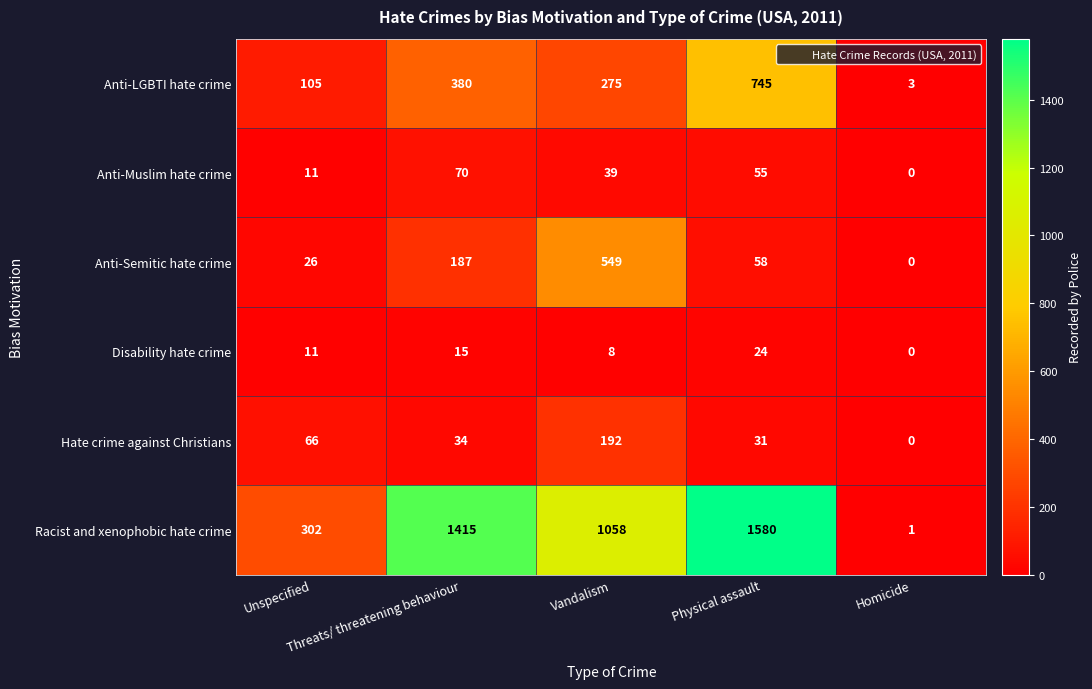

Rank the series by their maximum value, from lowest to highest.

Disability hate crime, Anti-Muslim hate crime, Hate crime against Christians, Anti-Semitic hate crime, Anti-LGBTI hate crime, Racist and xenophobic hate crime